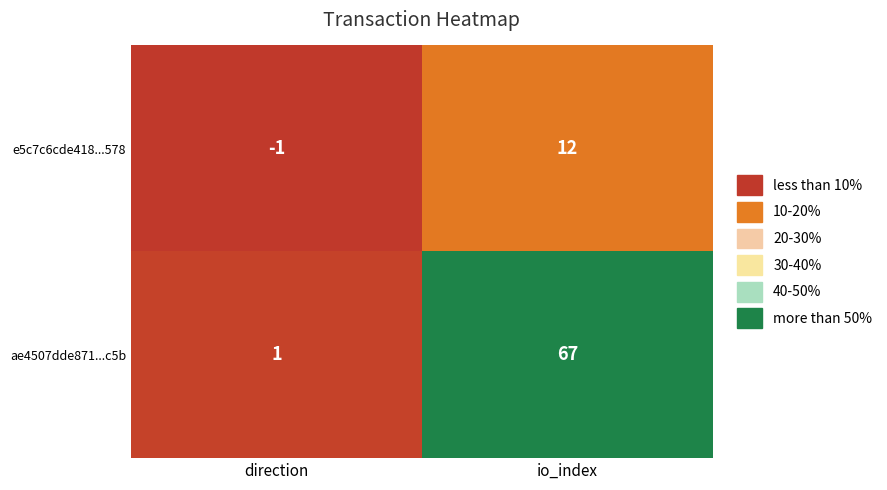

Which series has the largest total across all categories?

ae4507dde871...c5b